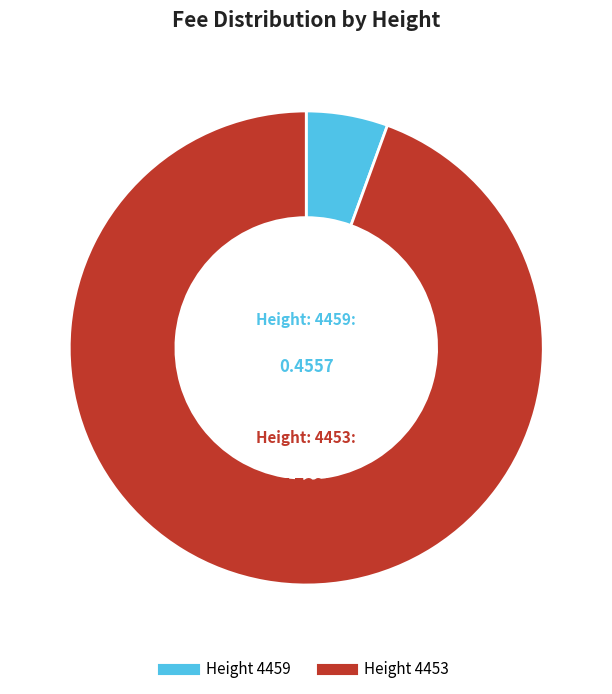

Is there any slice that represents more than half of the pie?

Yes